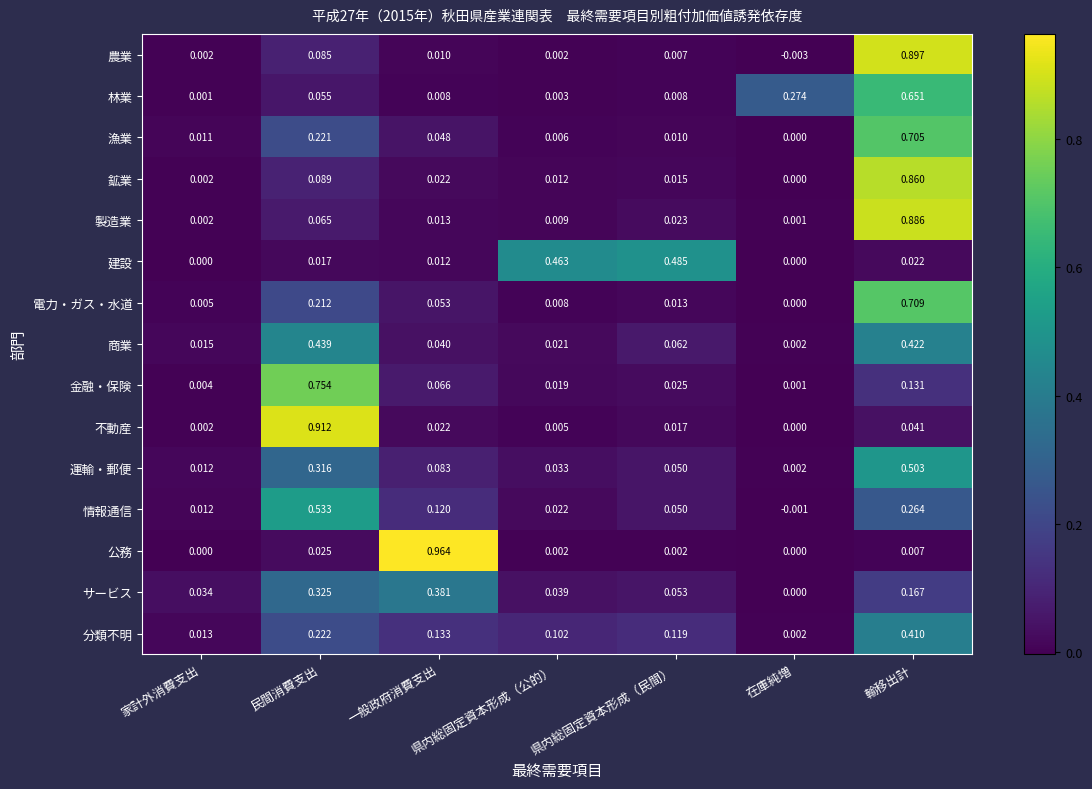

Which series changed the most between 県内総固定資本形成（民間） and 輸移出計?

農業